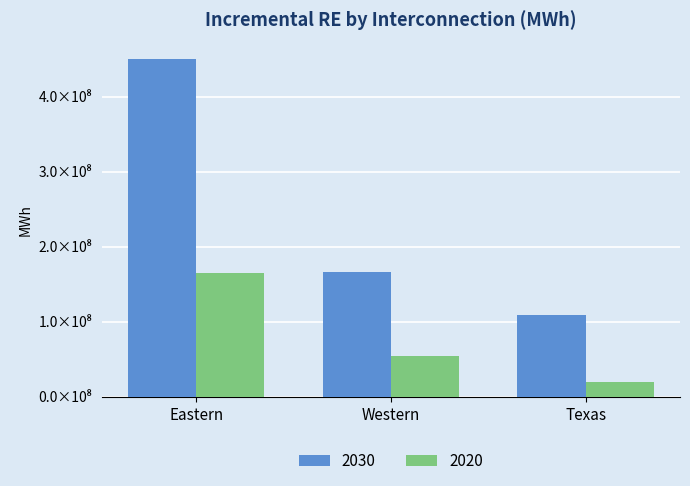

At which category does the chart reach its peak across all series?

Eastern